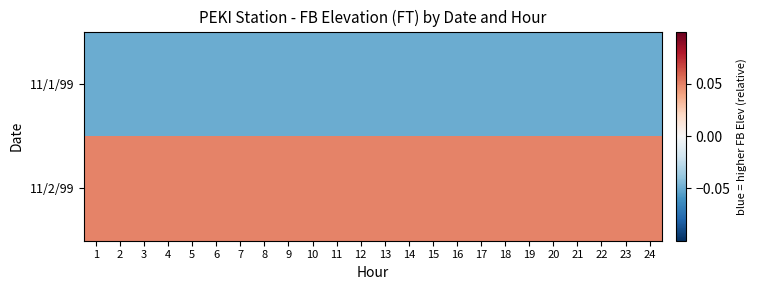

At how many categories does at least one series exceed 0?

24